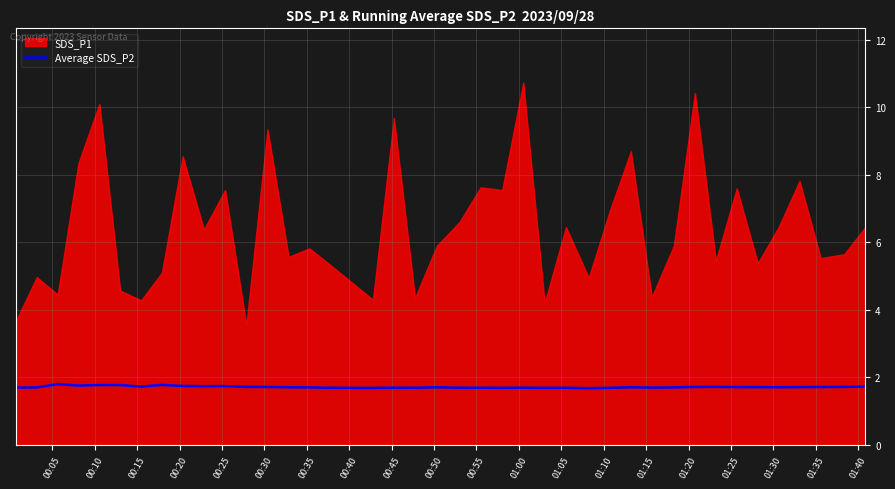

True or false: there are more than 2 points higher than both neighbors.

True